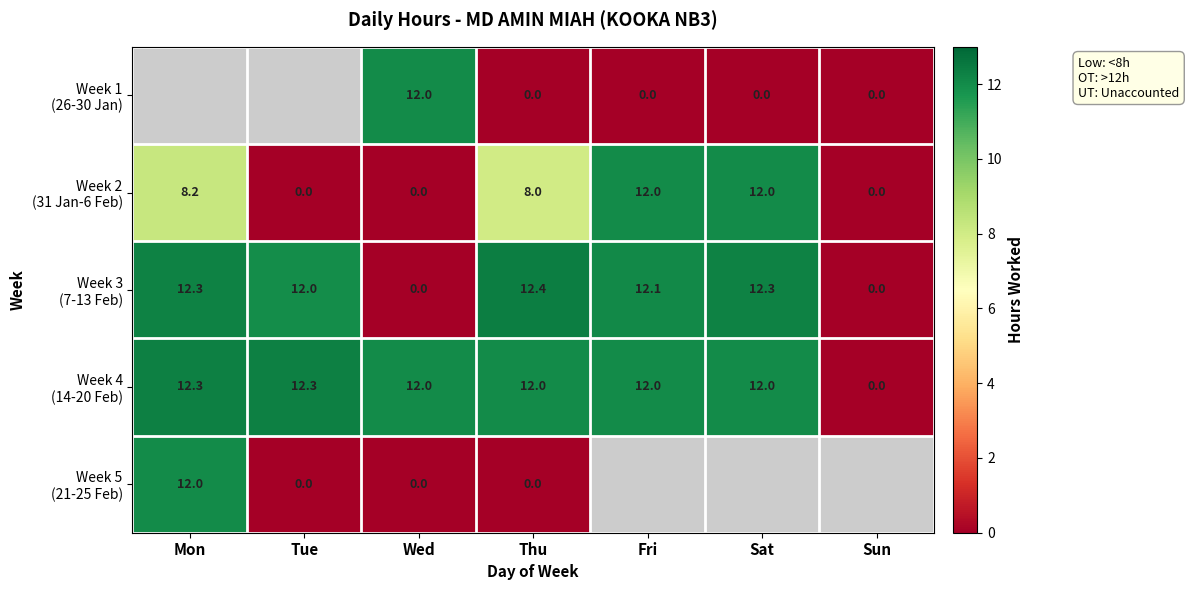

At which category is the sum across all series the highest?

Thu